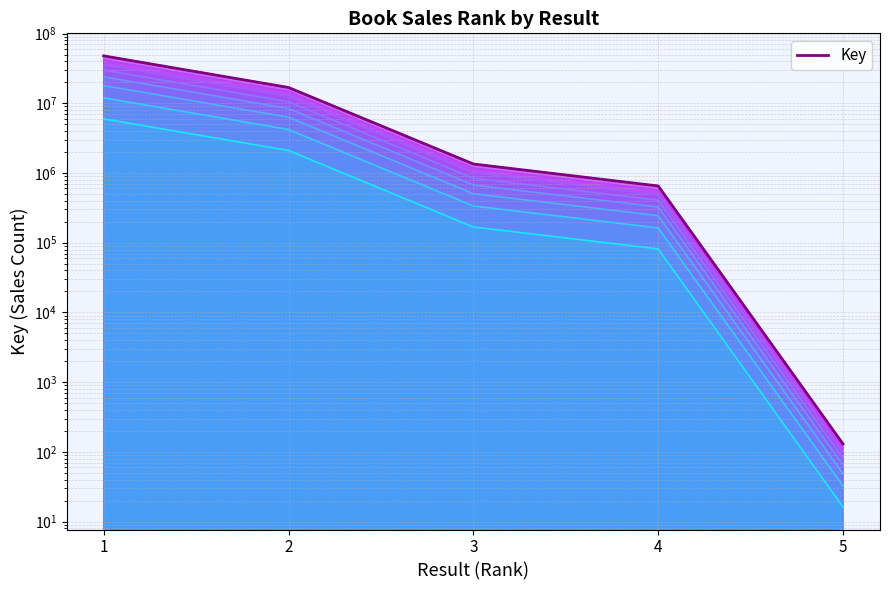

True or false: the data shows 1346561 at 3.

True